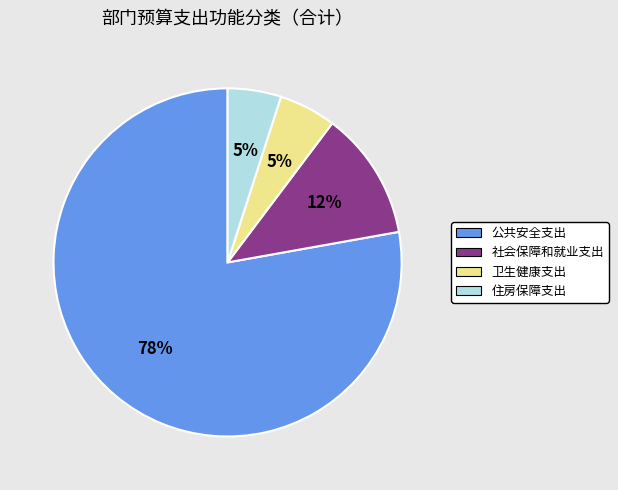

The 住房保障支出 slice represents 5% of the pie. True or false?

True